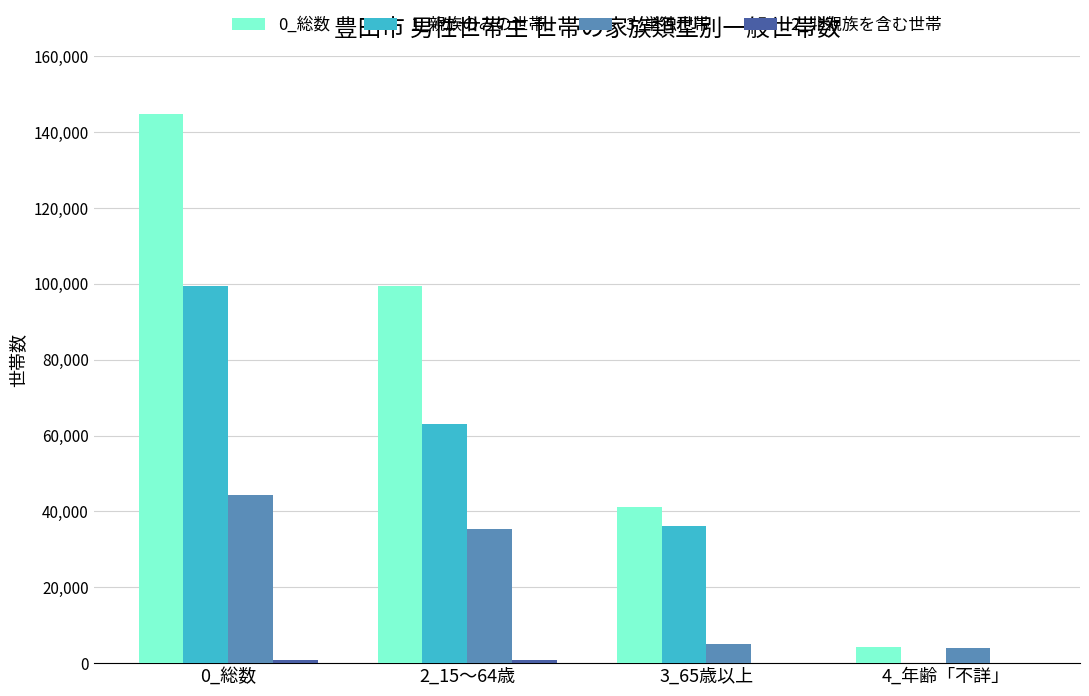

How many groups of bars are there?

4